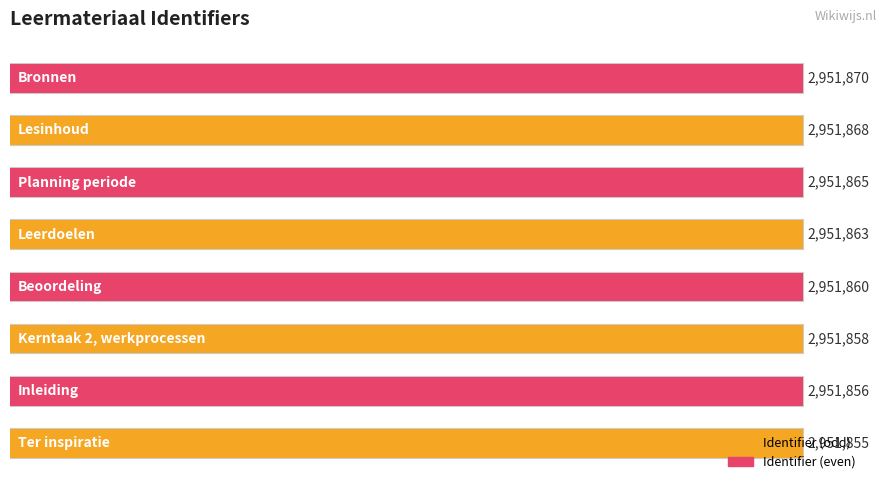

Rank the categories by value from lowest to highest.

Ter inspiratie, Inleiding, Kerntaak 2, werkprocessen, Beoordeling, Leerdoelen, Planning periode, Lesinhoud, Bronnen